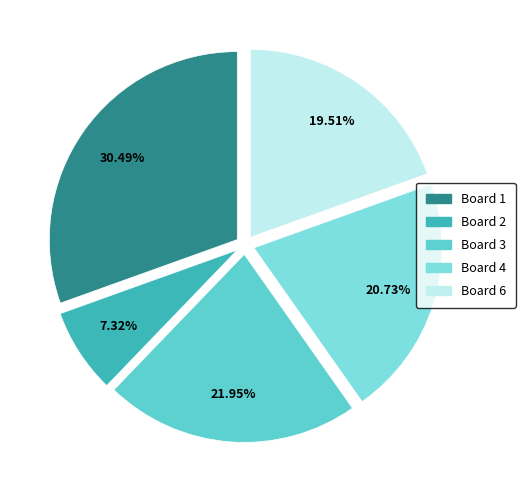

How many slices are in this pie chart?

5